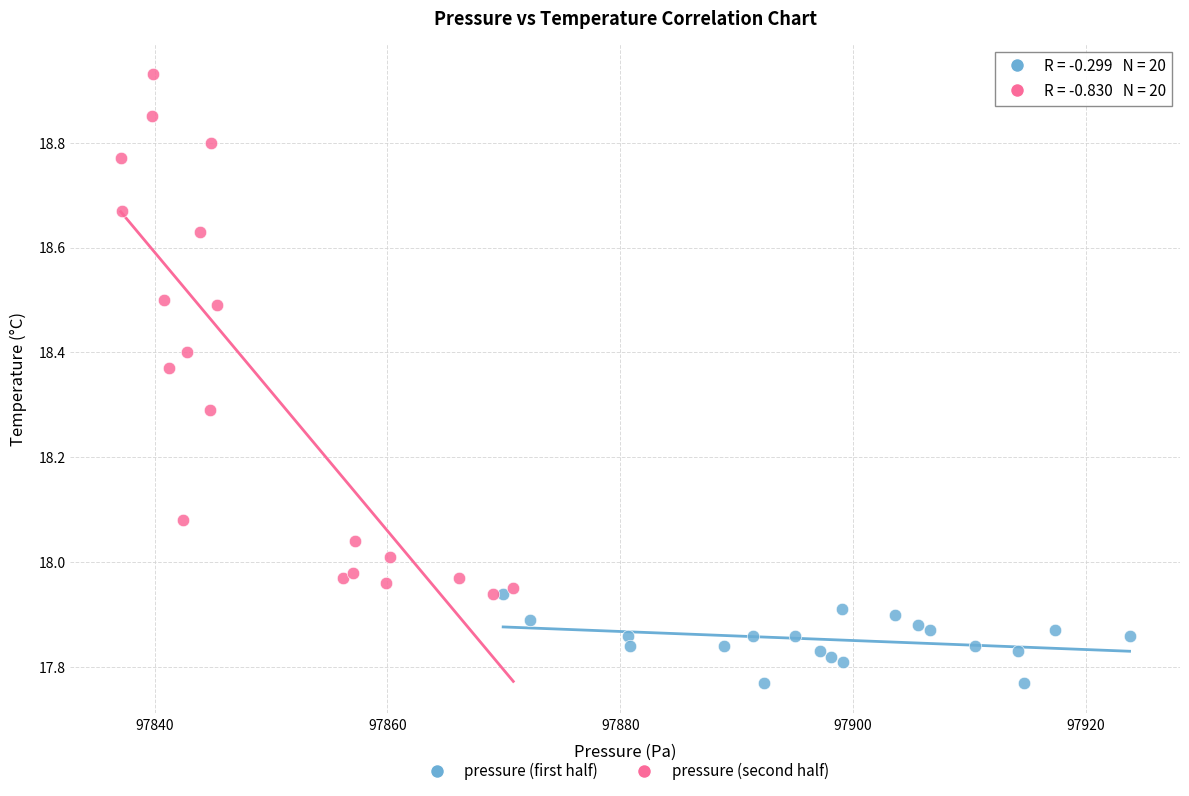

What are all the series names shown in the legend?

pressure (first half), pressure (second half)